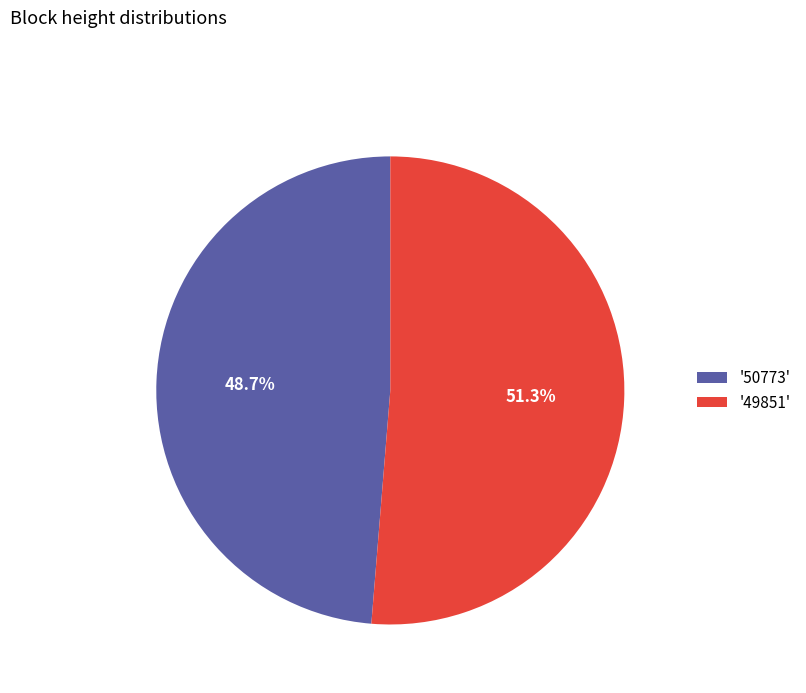

How many segments does this pie chart have?

2